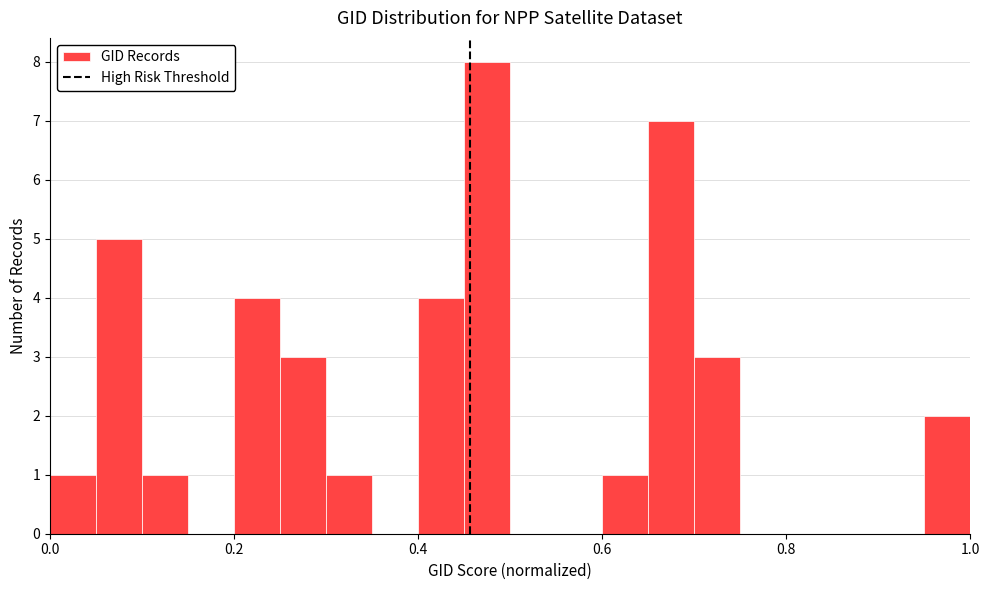

Around what value on the x-axis is the tallest bar? Give the approximate position of its centre, as read against the axis.

0.48